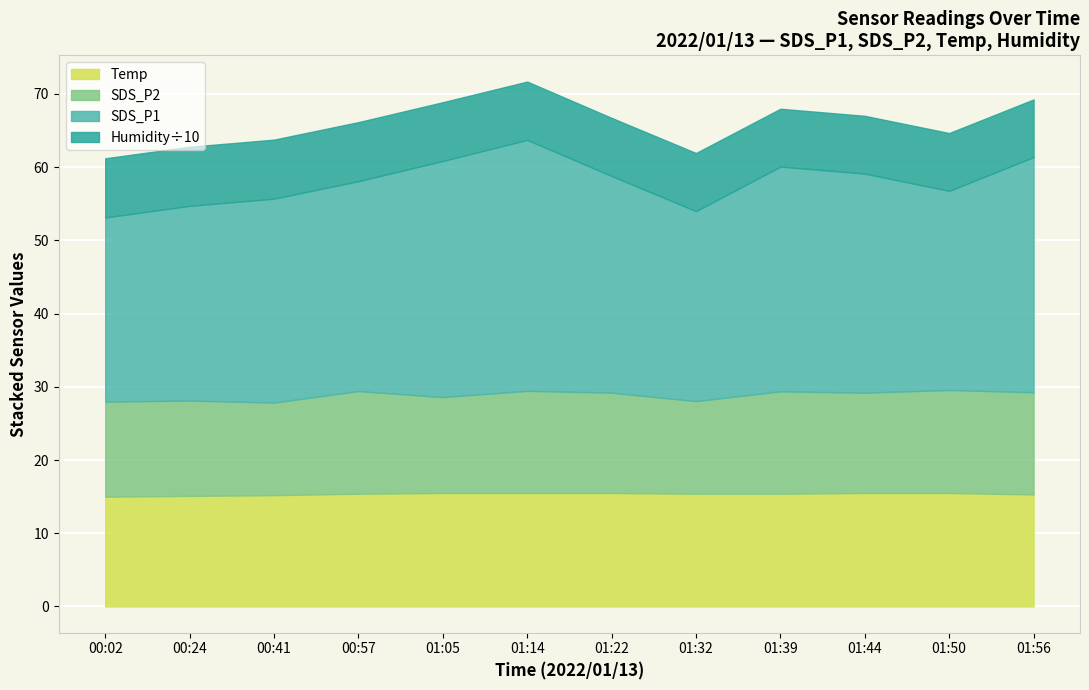

True or false: SDS_P1 and Humidity cross at least once.

False